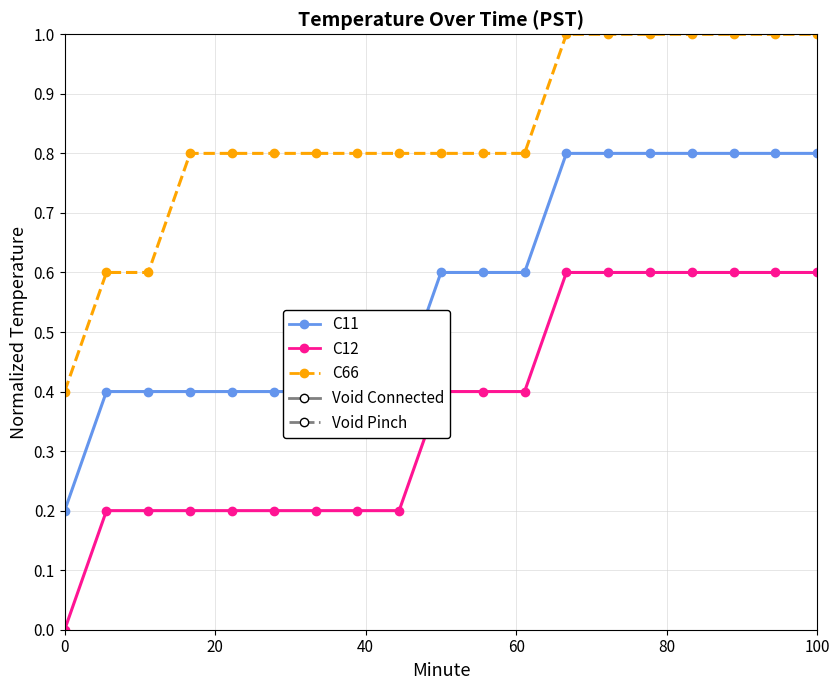

Which series has the largest total across all categories?

C66